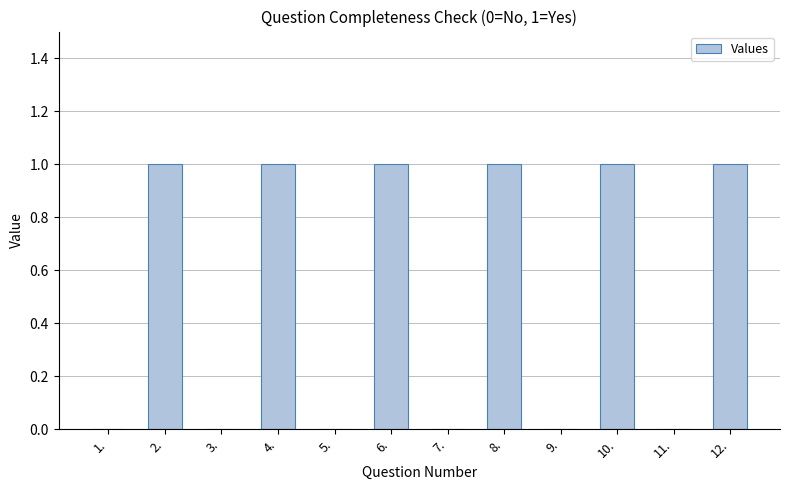

What is the sum of all values?

6